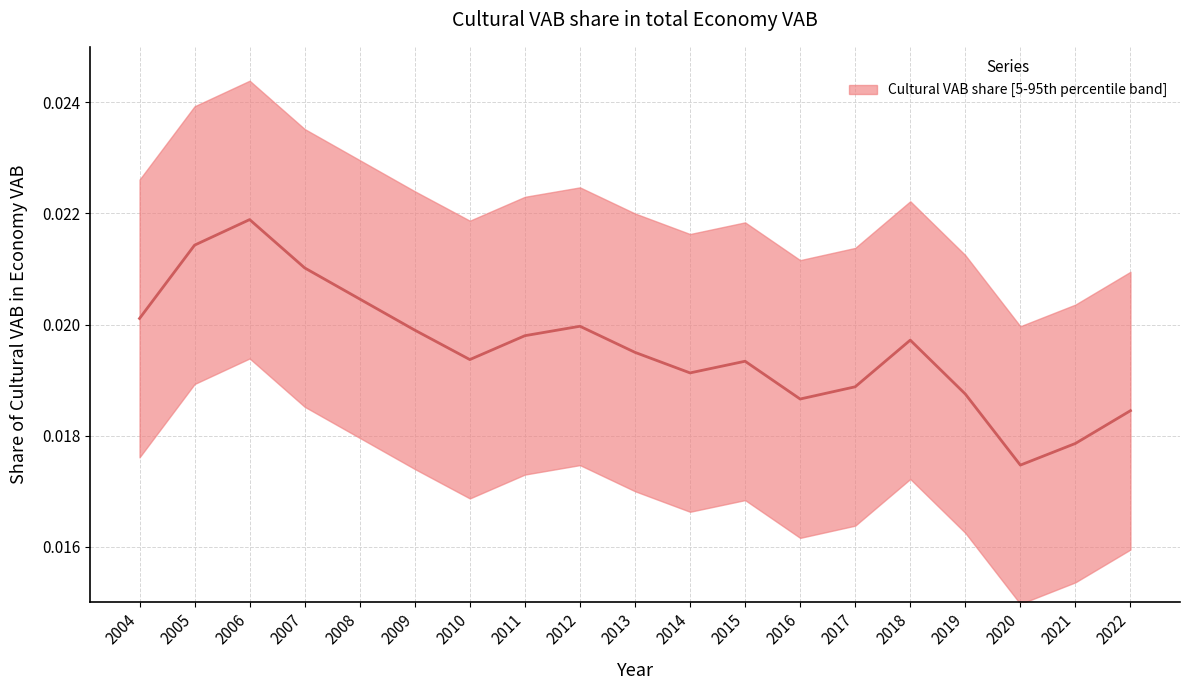

How many series are shown in this chart?

1